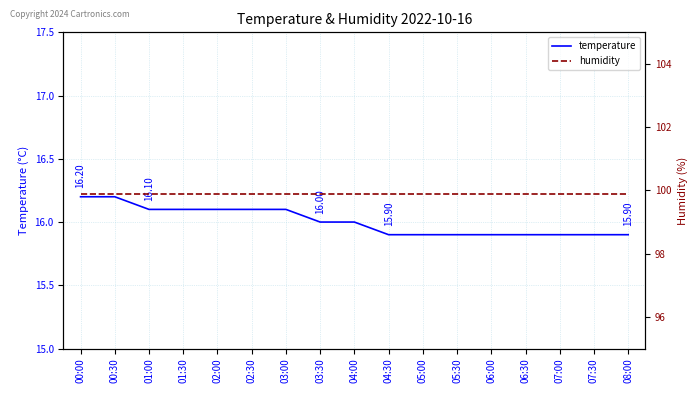

Read the temperature value at 05:00.

15.9